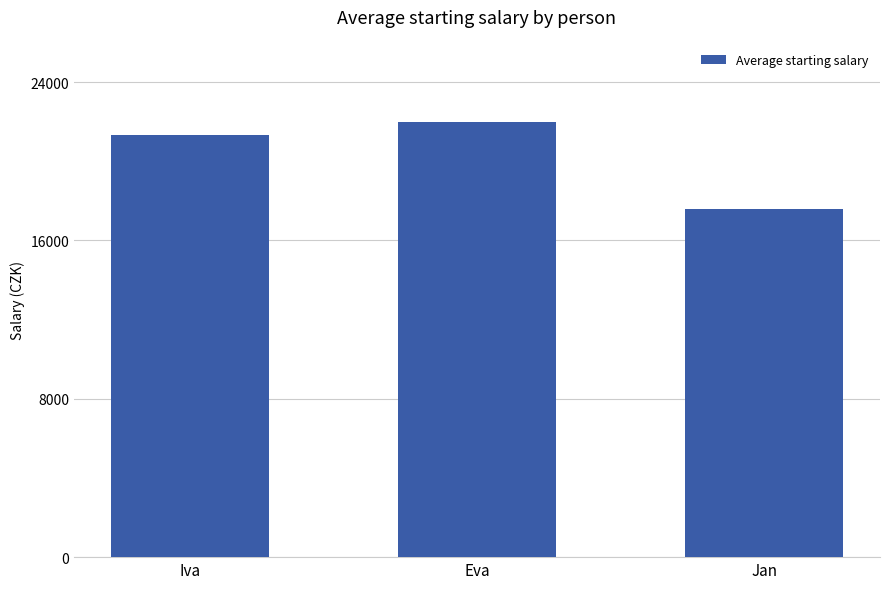

Where is the data nearest to the value 19793?

Iva